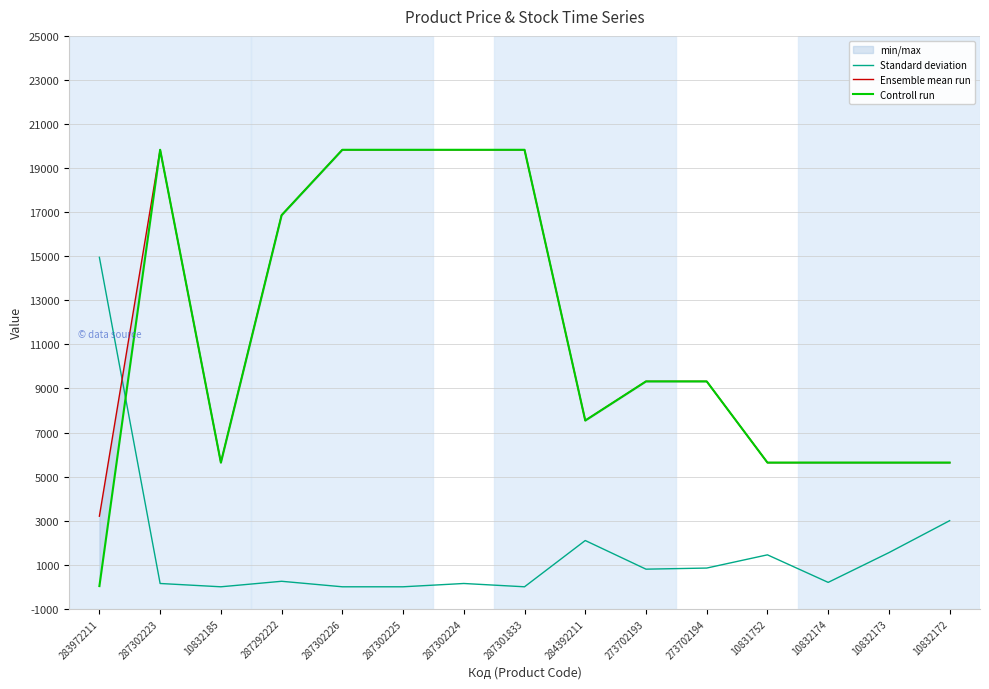

True or false: Ensemble mean run and Controll run intersect in this chart.

False